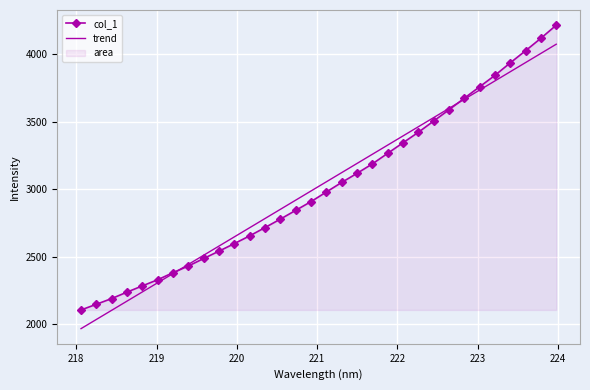

Reading left to right, what are all the values shown in this chart?

col_1: 2107.6	2149.8	2192.2	2239.8	2285.9	2331.3	2383.7	2433.0	2488.7	2543.1	2598.9	2656.2	2717.5	2780.1	2844.8	2909.6	2980.6	3051.4	3118.5	3188.5	3266.6	3344.9	3422.1	3505.6	3588.6	3674.2	3758.9	3843.3	3935.8	4025.4	4117.7	4214.1
trend: 1969.4	2037.4	2105.3	2173.3	2241.2	2309.2	2377.1	2445.0	2512.9	2580.8	2648.7	2716.6	2784.5	2852.4	2920.3	2988.1	3056.0	3123.8	3191.7	3259.6	3327.4	3395.3	3463.1	3530.9	3598.7	3666.5	3734.4	3802.2	3870.0	3937.7	4005.5	4073.3